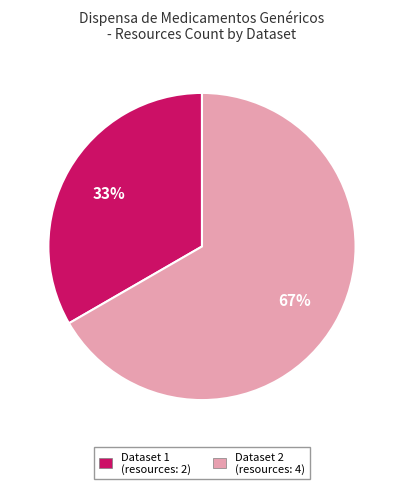

Which category has the smallest portion of the pie?

Dataset 1 (resources: 2)